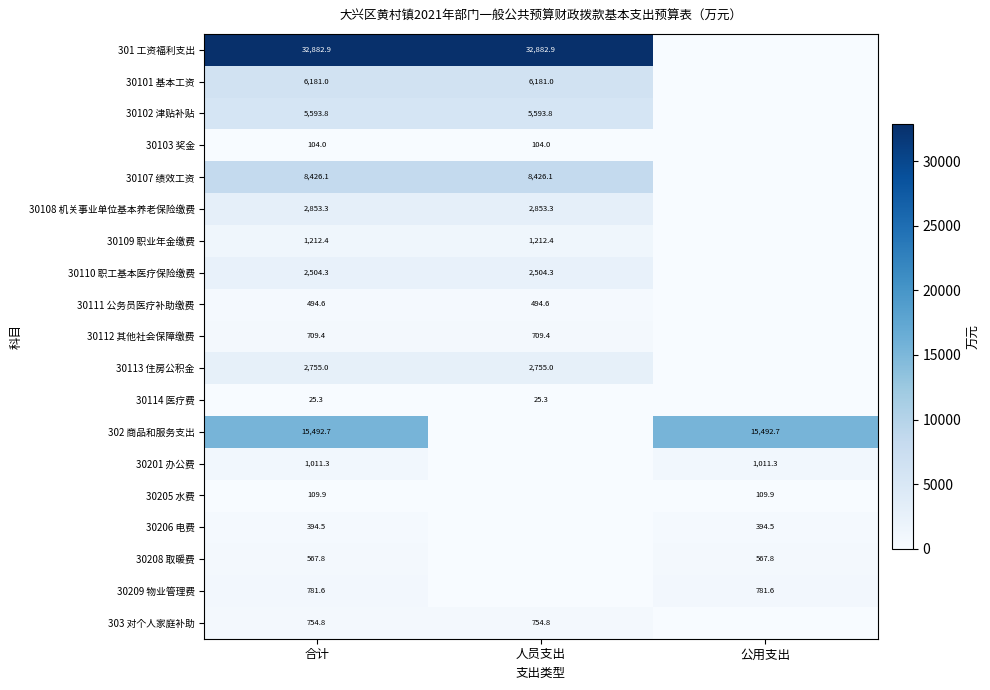

What is the difference between the highest and lowest values at 人员支出?

32882.9